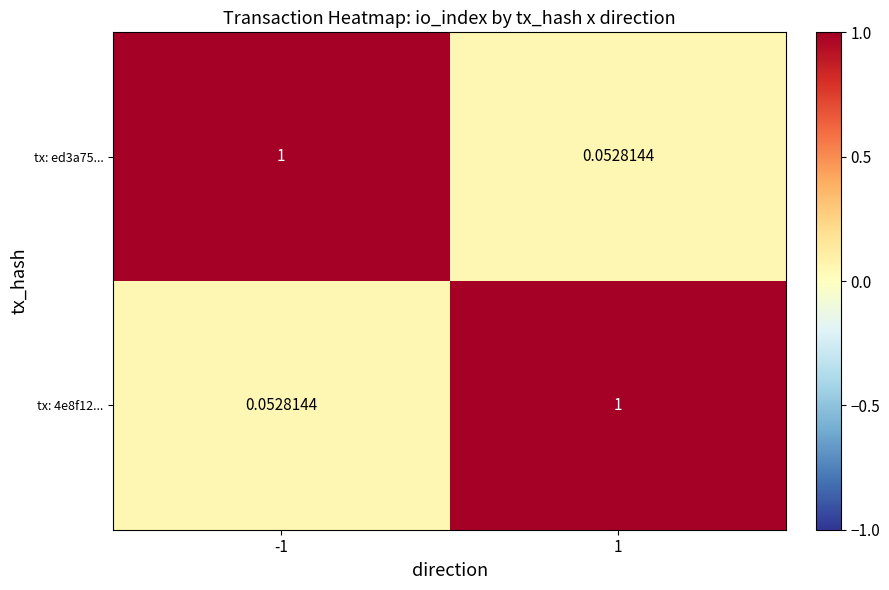

How many series are shown in this chart?

2